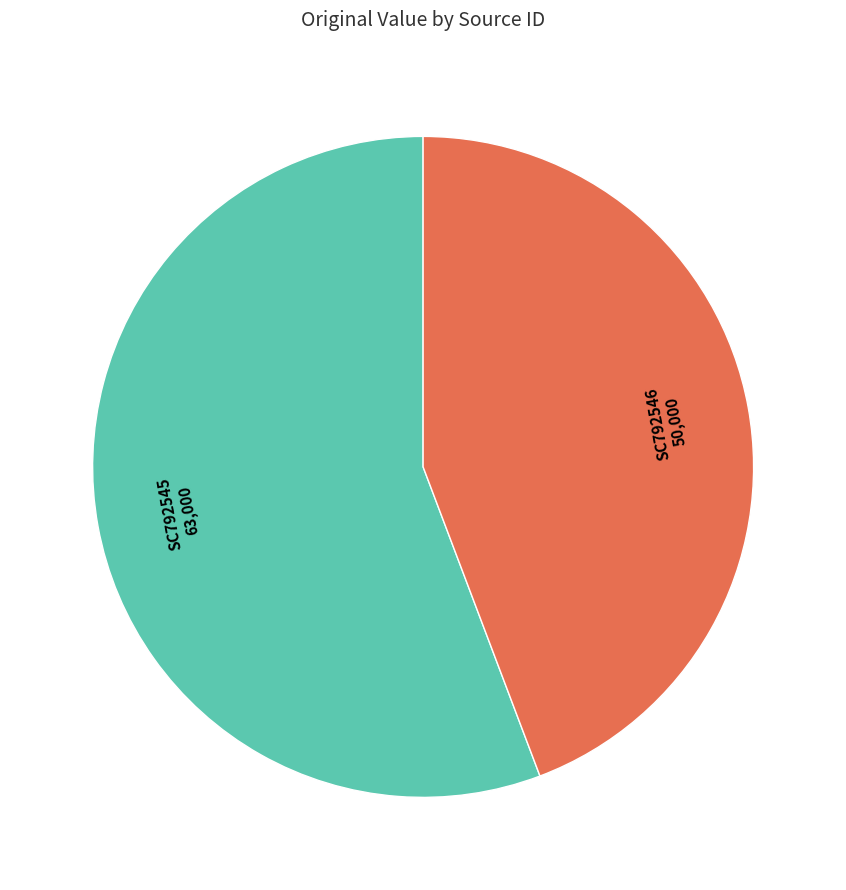

Is there a majority slice in this chart?

Yes